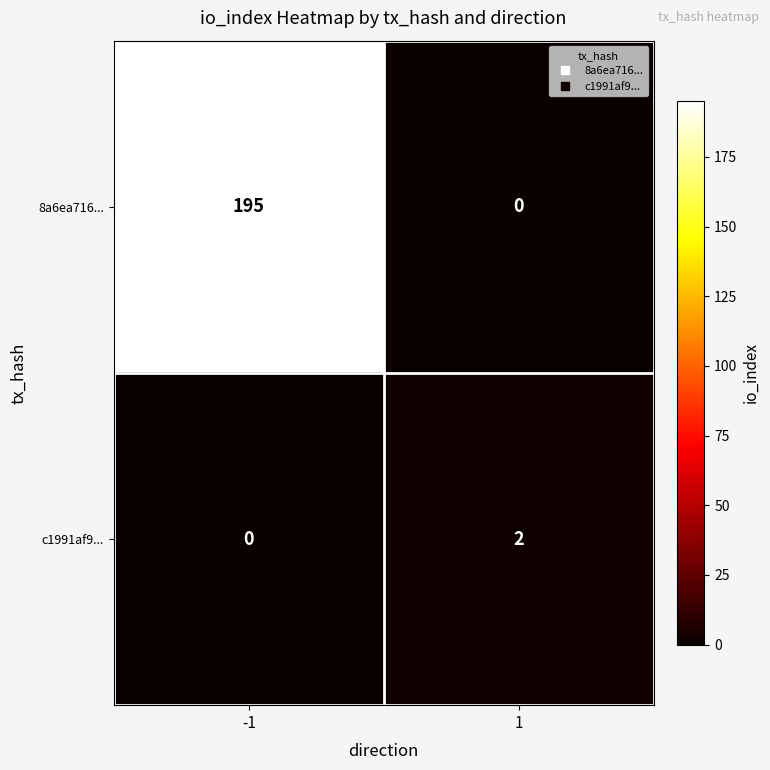

At how many categories does at least one series exceed 119?

1